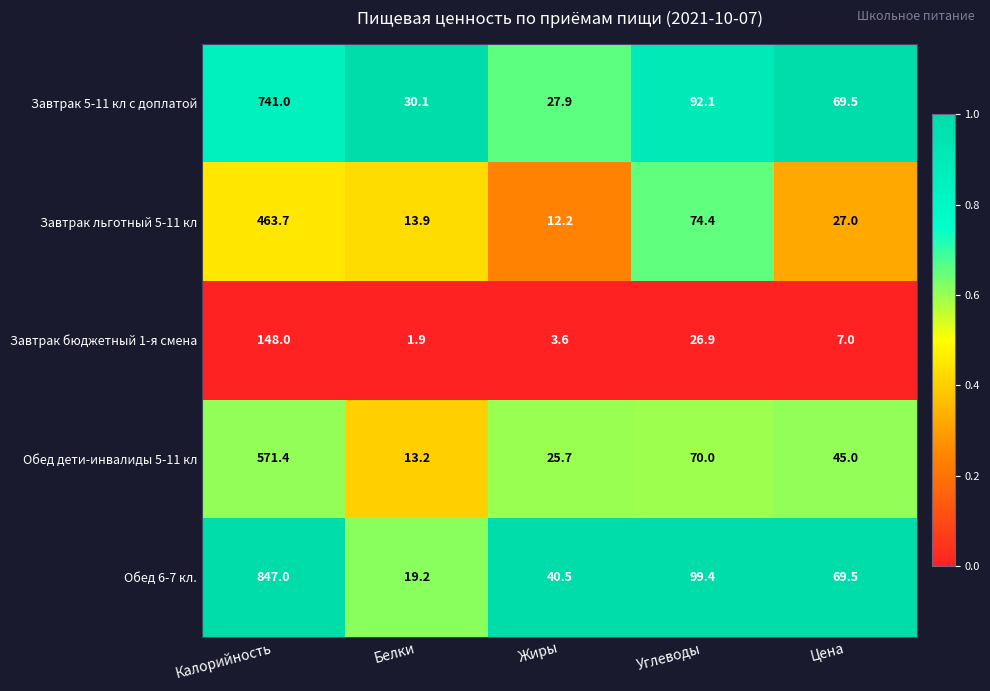

Reading left to right, transcribe all the data shown in this chart.

Завтрак 5-11 кл с доплатой: 741.0	30.1	27.9	92.1	69.5
Завтрак льготный 5-11 кл: 463.7	13.9	12.2	74.4	27.0
Завтрак бюджетный 1-я смена: 148.0	1.9	3.6	26.9	7.0
Обед дети-инвалиды 5-11 кл: 571.4	13.2	25.7	70.0	45.0
Обед 6-7 кл.: 847.0	19.2	40.5	99.4	69.5